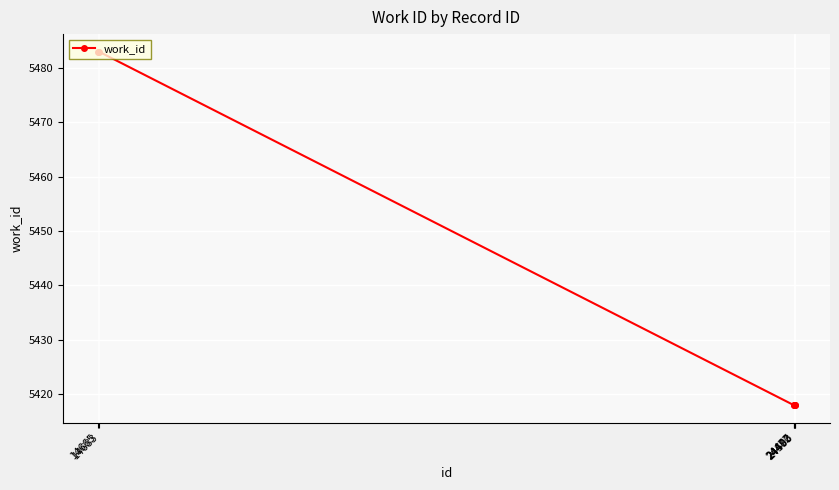

What is the maximum value shown in the chart?

5483